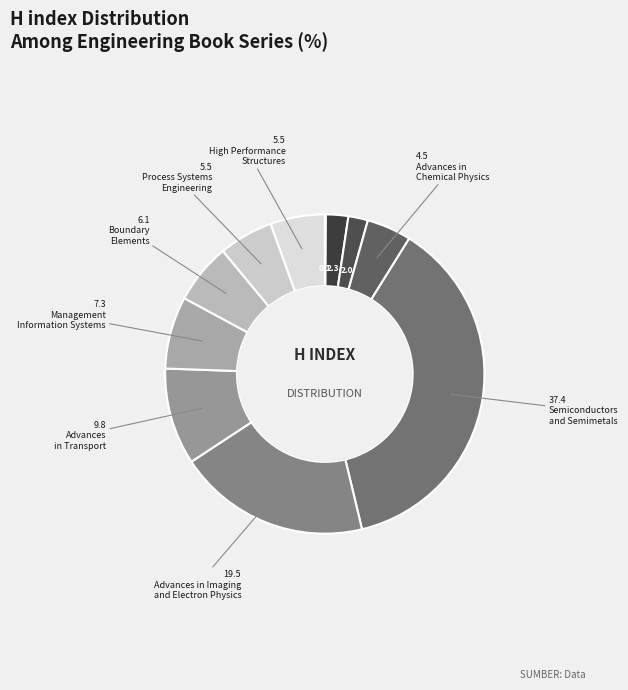

Does any single category account for the majority?

No